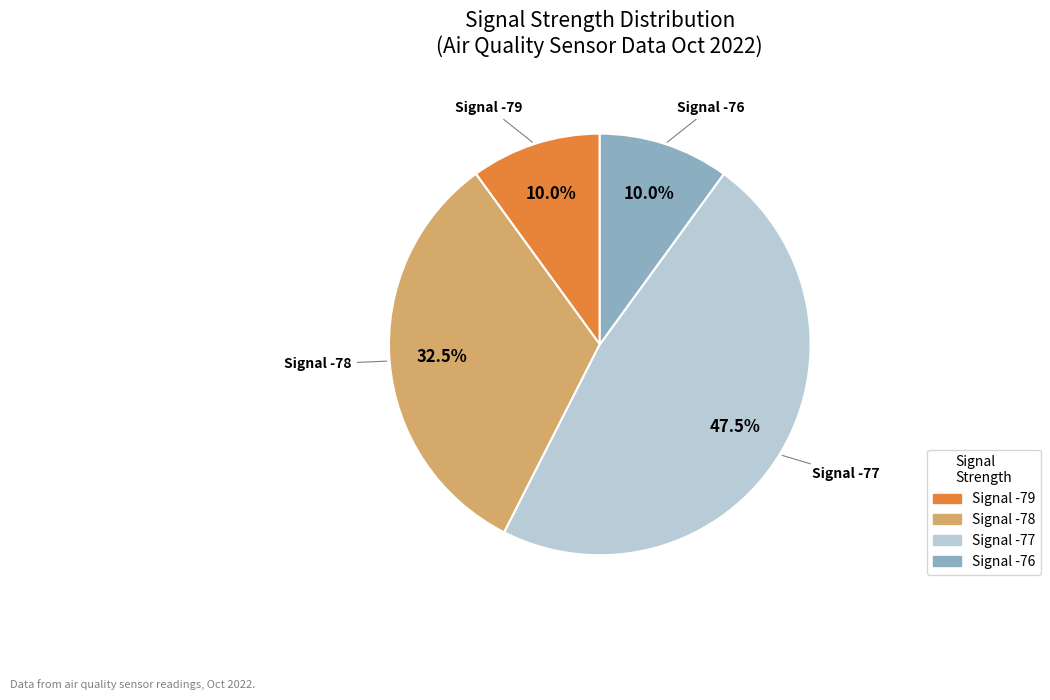

Does any single category account for the majority?

No